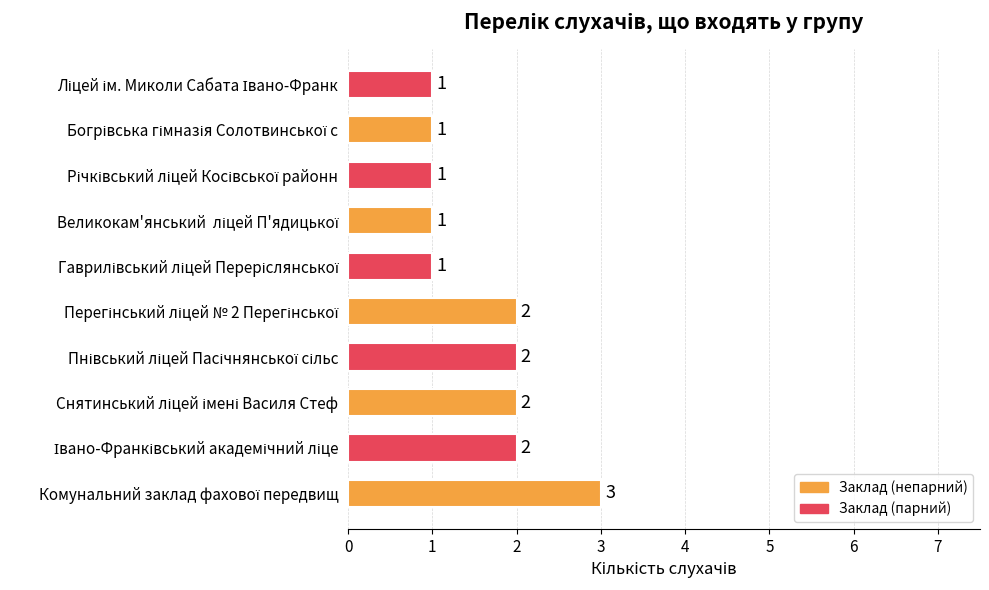

What is the sum of all values?

16